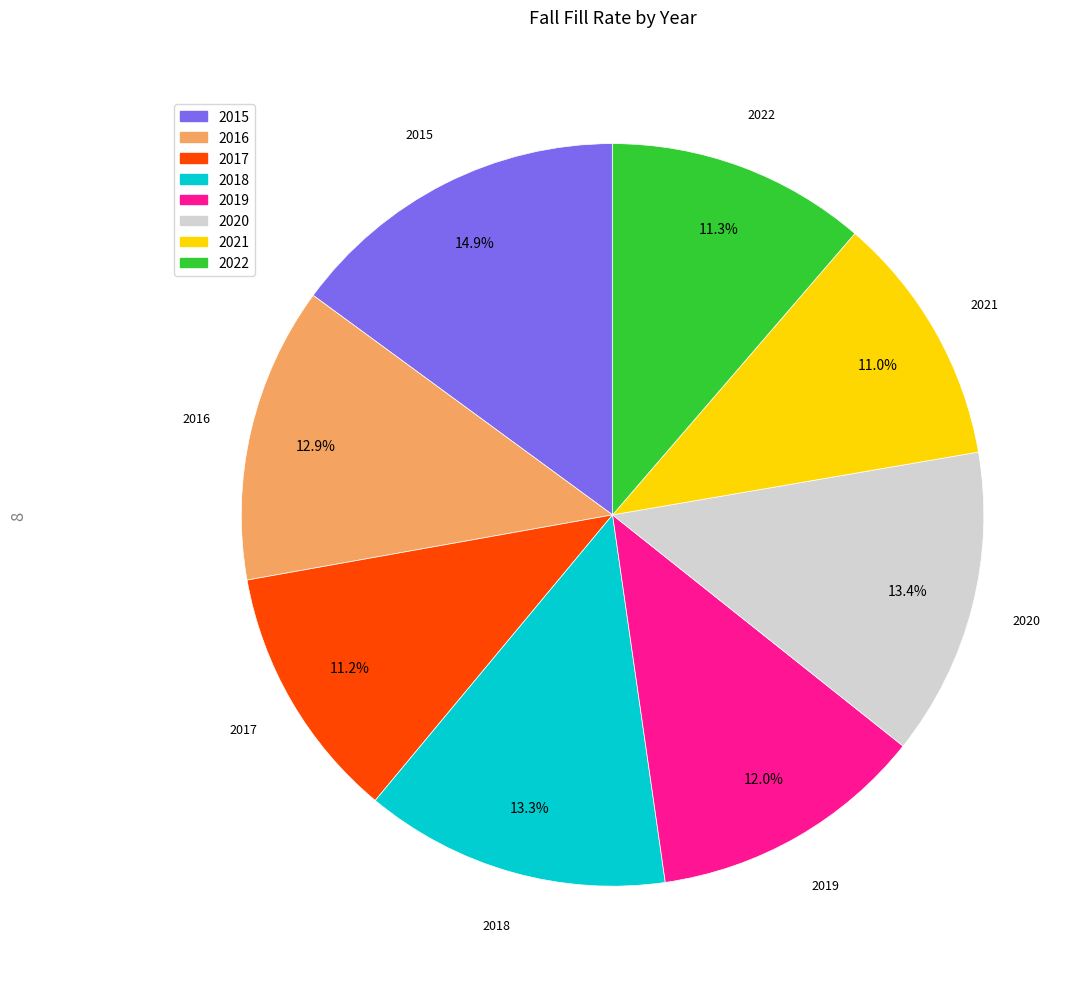

Does 2021 account for over 50% of the chart?

No